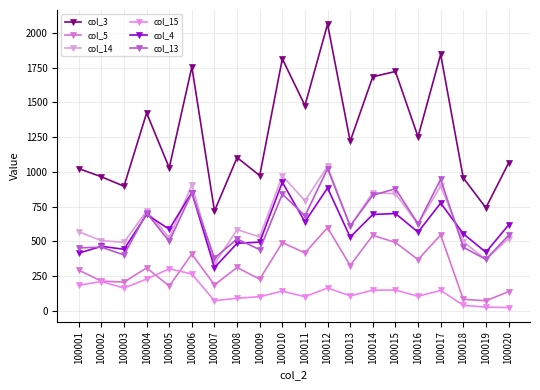

Does the chart have visible grid lines?

Yes